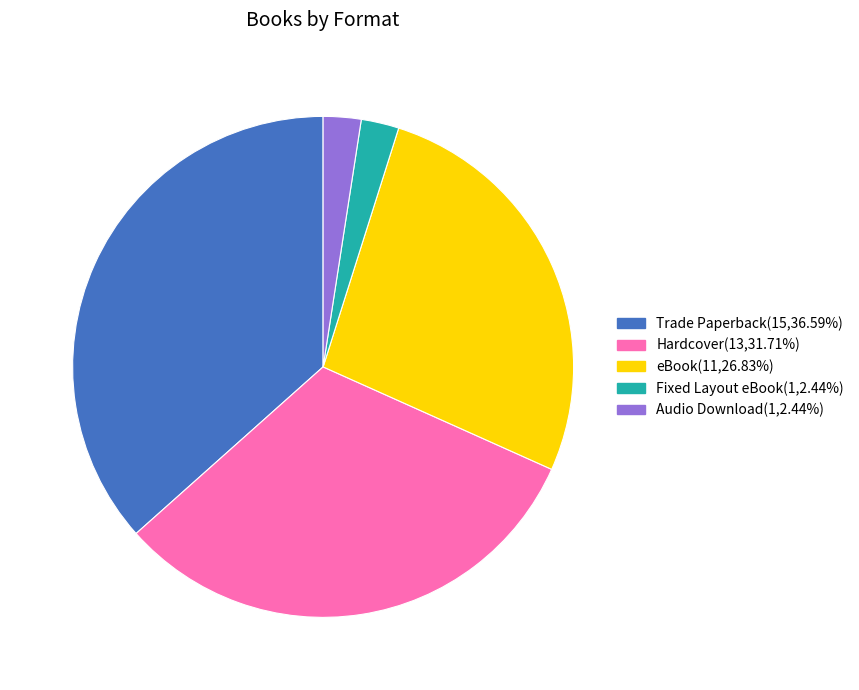

Which has a higher value, eBook or Hardcover?

Hardcover